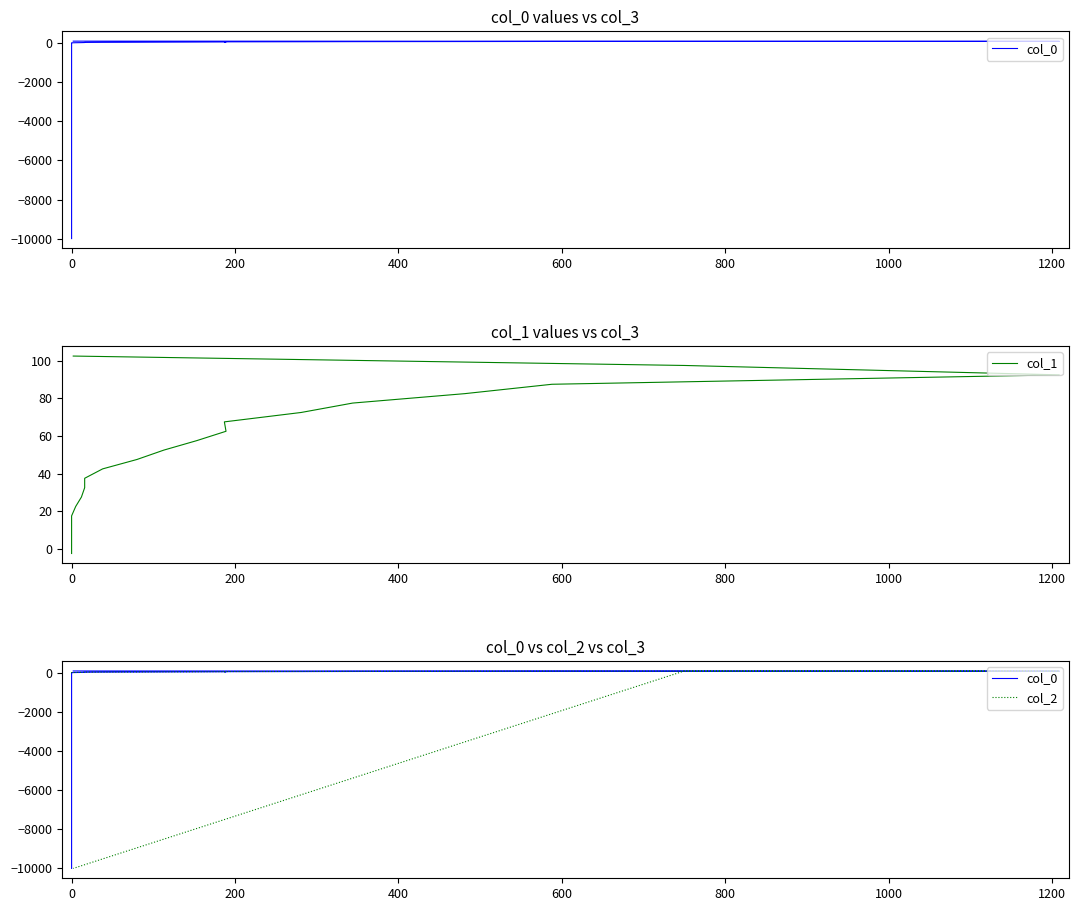

What is the sum of all col_0 values?

-8949.0